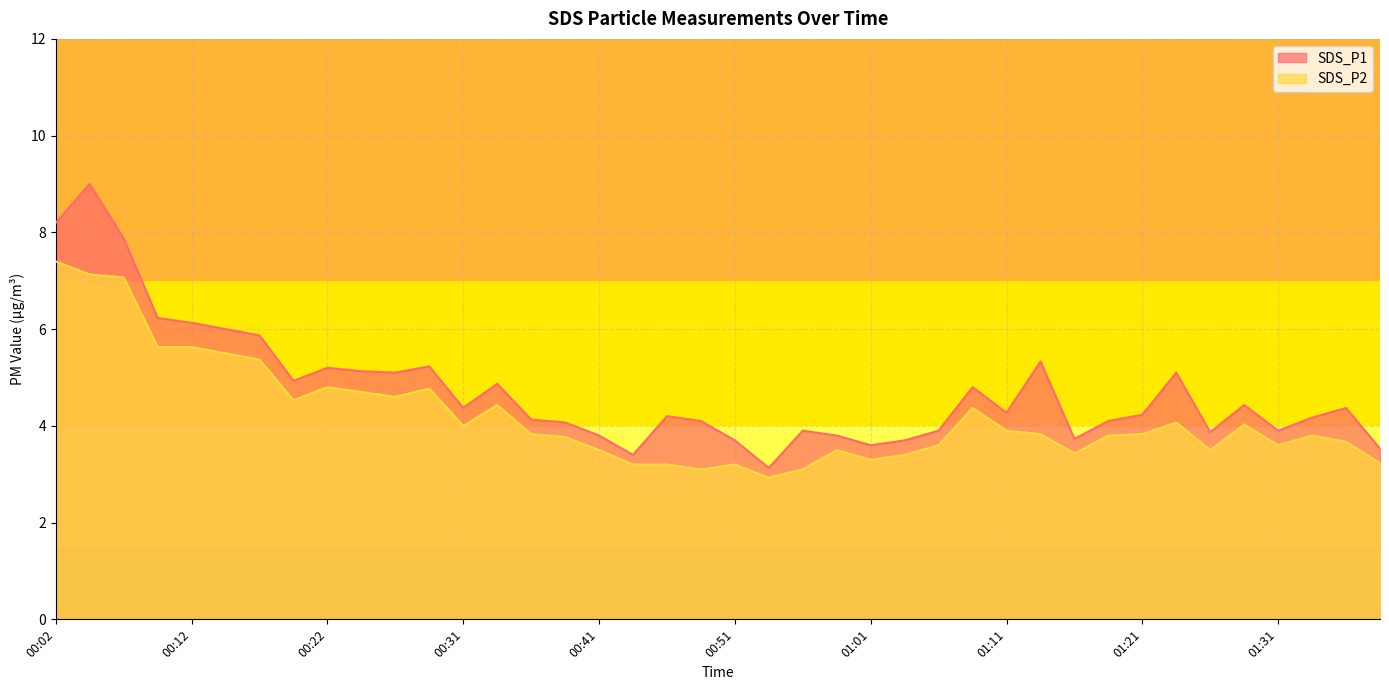

Reading right to left, transcribe all the data shown in this chart.

SDS_P1: 01:38=3.5	01:36=4.4	01:33=4.2	01:31=3.9	01:28=4.4	01:26=3.9	01:23=5.1	01:21=4.2	01:18=4.1	01:16=3.7	01:13=5.3	01:11=4.3	01:08=4.8	01:06=3.9	01:03=3.7	01:01=3.6	00:59=3.8	00:56=3.9	00:54=3.1	00:51=3.7	00:49=4.1	00:46=4.2	00:44=3.4	00:41=3.8	00:39=4.1	00:36=4.1	00:34=4.9	00:31=4.4	00:29=5.2	00:27=5.1	00:24=5.1	00:22=5.2	00:19=4.9	00:17=5.9	00:14=6.0	00:12=6.1	00:09=6.2	00:07=7.9	00:04=9.0	00:02=8.2
SDS_P2: 01:38=3.2	01:36=3.7	01:33=3.8	01:31=3.6	01:28=4.0	01:26=3.5	01:23=4.1	01:21=3.8	01:18=3.8	01:16=3.4	01:13=3.8	01:11=3.9	01:08=4.4	01:06=3.6	01:03=3.4	01:01=3.3	00:59=3.5	00:56=3.1	00:54=2.9	00:51=3.2	00:49=3.1	00:46=3.2	00:44=3.2	00:41=3.5	00:39=3.8	00:36=3.8	00:34=4.4	00:31=4.0	00:29=4.8	00:27=4.6	00:24=4.7	00:22=4.8	00:19=4.5	00:17=5.4	00:14=5.5	00:12=5.6	00:09=5.6	00:07=7.1	00:04=7.1	00:02=7.4